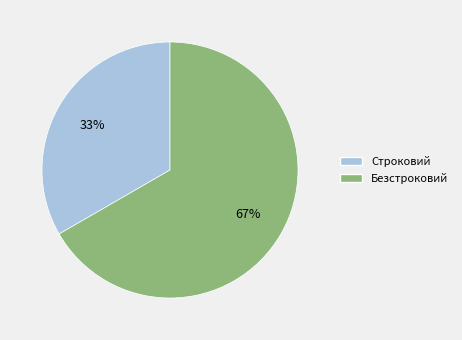

Which slice is the largest?

Безстроковий